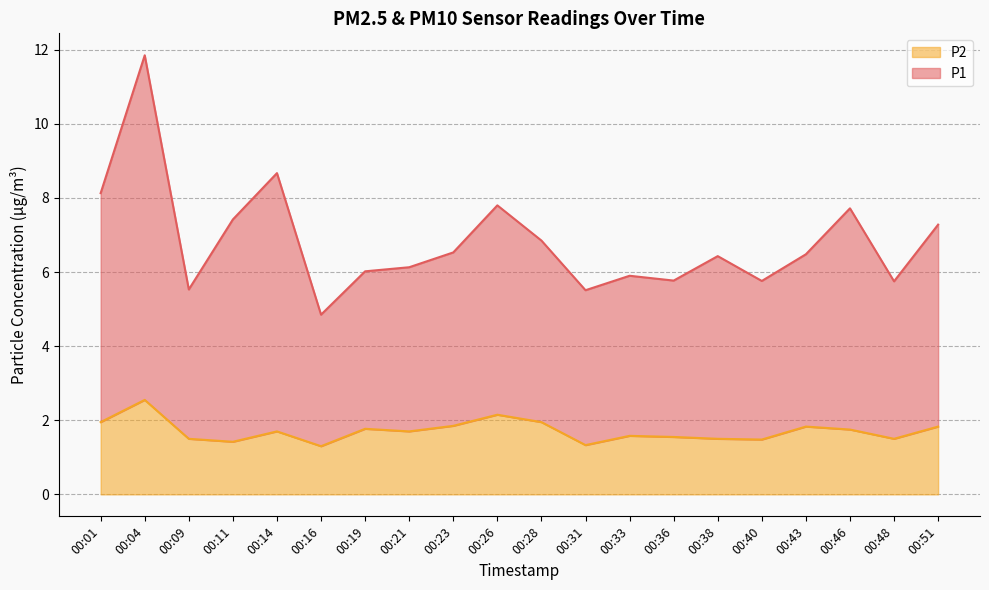

True or false: P1 has a value of 9.1 at 00:21.

False